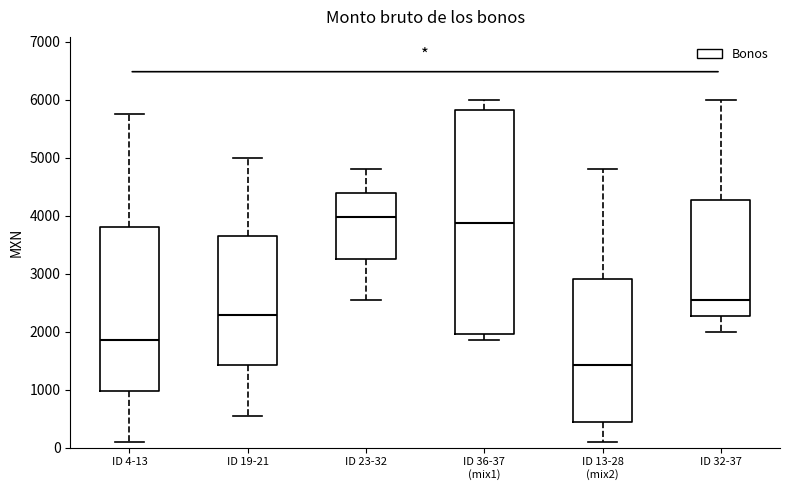

Reading left to right, read every box against the y-axis: the position of its median line, the range the box covers, and the ends of its whiskers. The values are not printed on the chart, so give them approximately, as read against the axis.

ID 4-13: median 1900, box 1000 to 3800, whiskers 100 to 5800
ID 19-21: median 2300, box 1400 to 3600, whiskers 600 to 5000
ID 23-32: median 4000, box 3300 to 4400, whiskers 2500 to 4800
ID 36-37 (mix1): median 3900, box 2000 to 5800, whiskers 1900 to 6000
ID 13-28 (mix2): median 1400, box 400 to 2900, whiskers 100 to 4800
ID 32-37: median 2500, box 2300 to 4300, whiskers 2000 to 6000